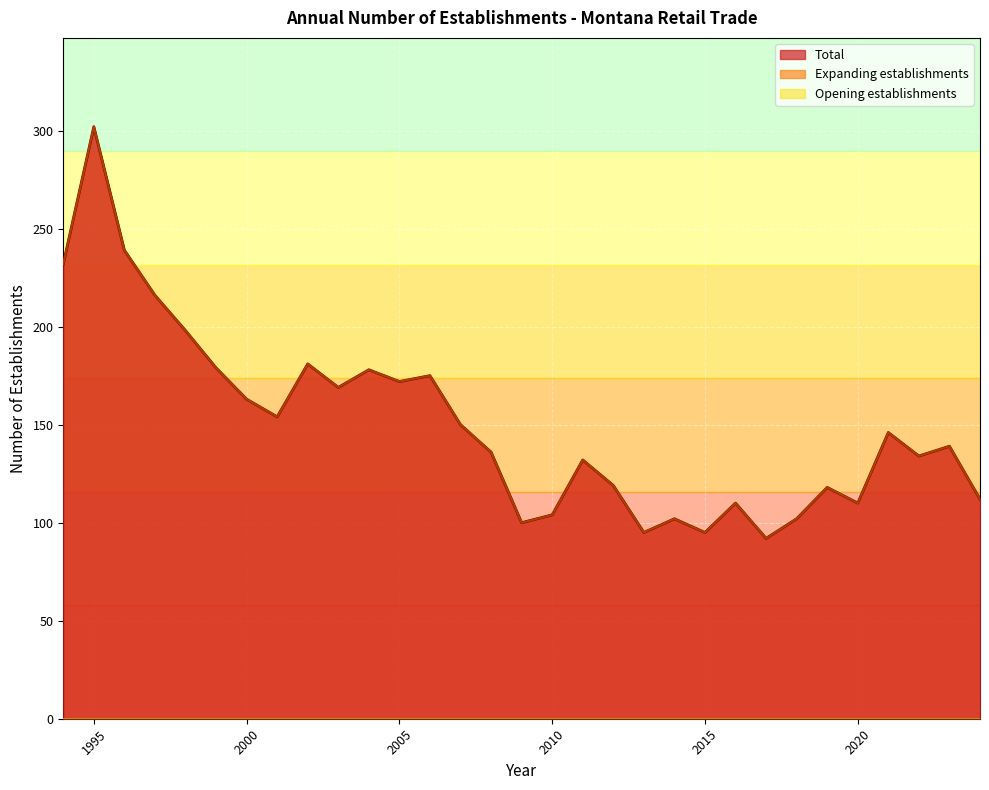

Is it true that Expanding establishments equals 146 at 2021?

True